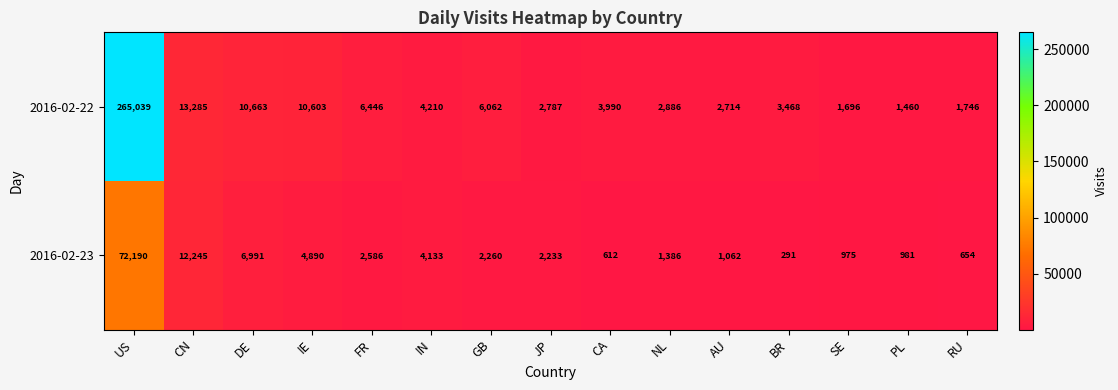

At which label does 2016-02-22 reach its peak?

US